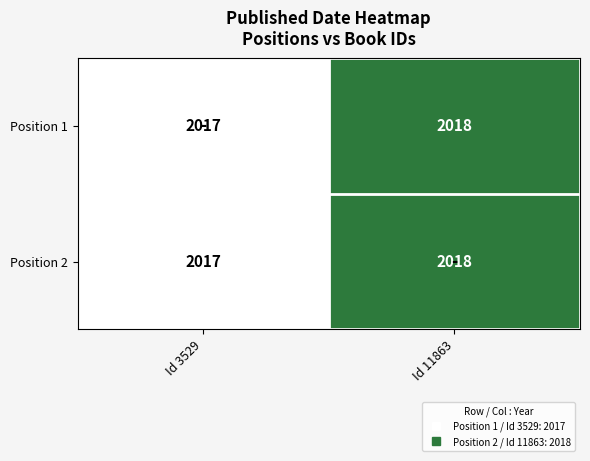

What is the approximate value of Position 2 at Id 3529?

2017